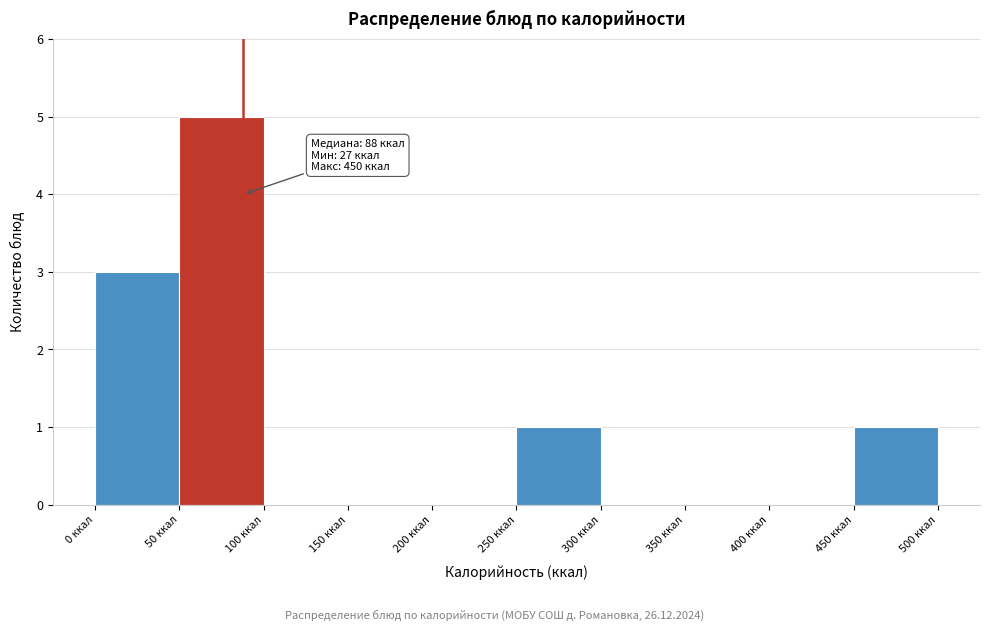

Which range on the x-axis has the tallest bar?

50 to 100